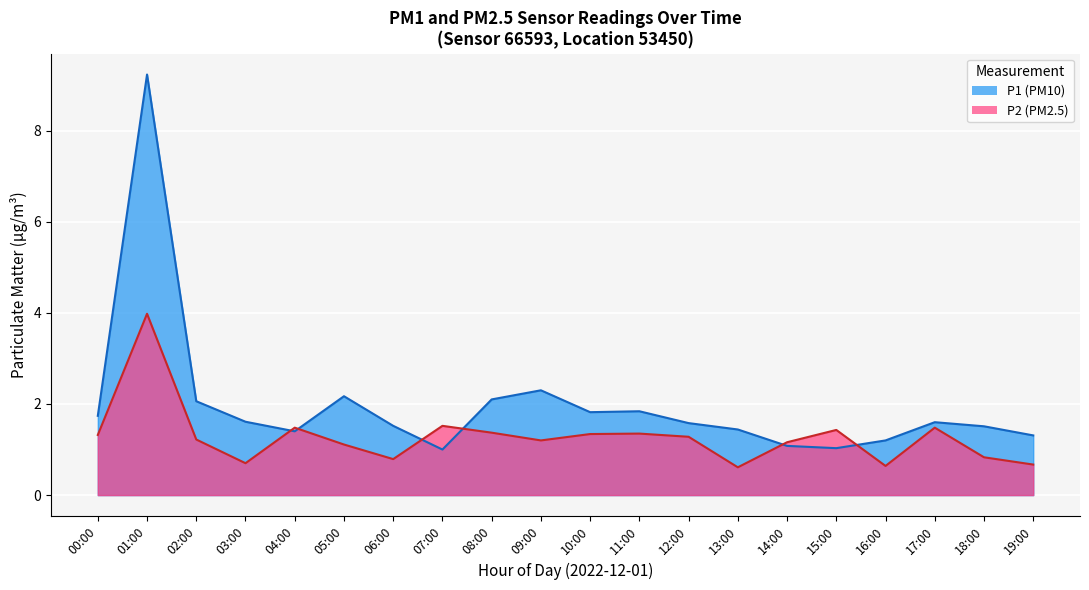

List the series in order of their overall mean, lowest first.

P2, P1